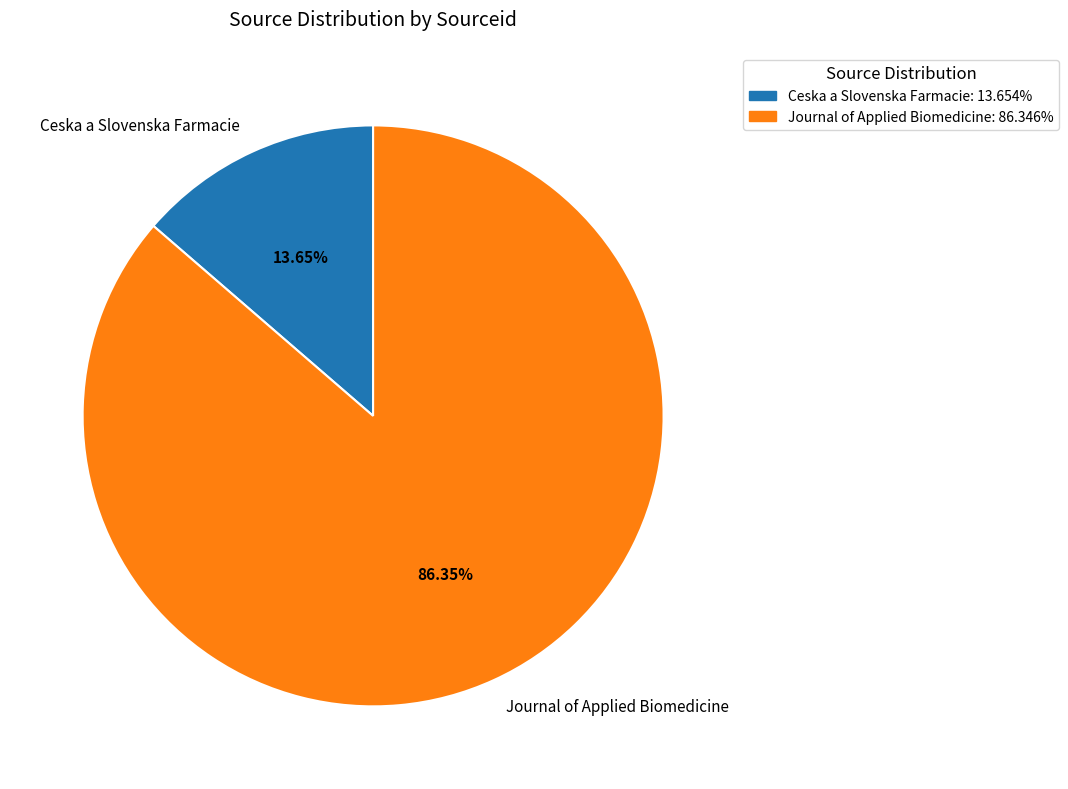

Is there a majority slice in this chart?

Yes